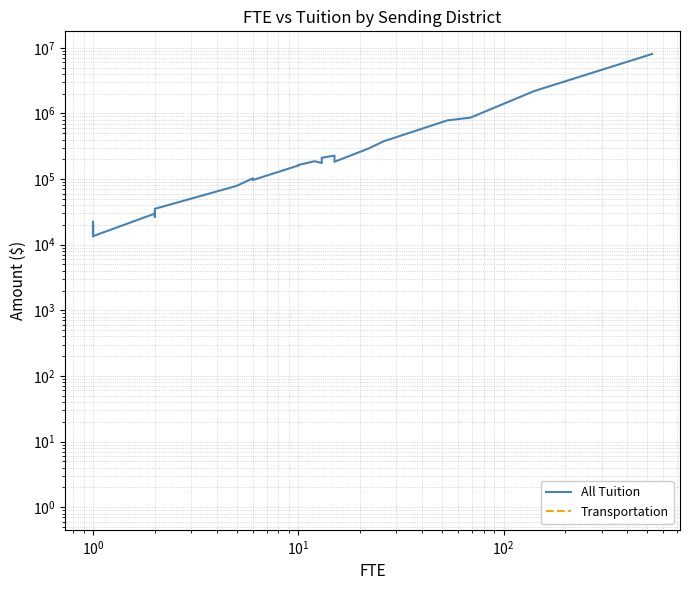

What is the greatest value displayed?

8052528.1